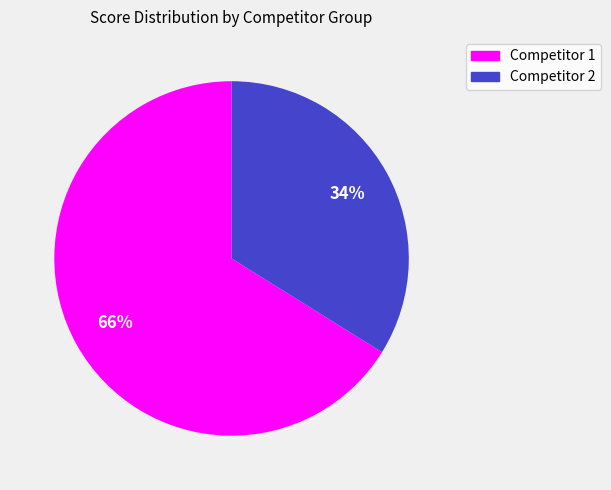

To the nearest percent, what is the average slice percentage?

50%